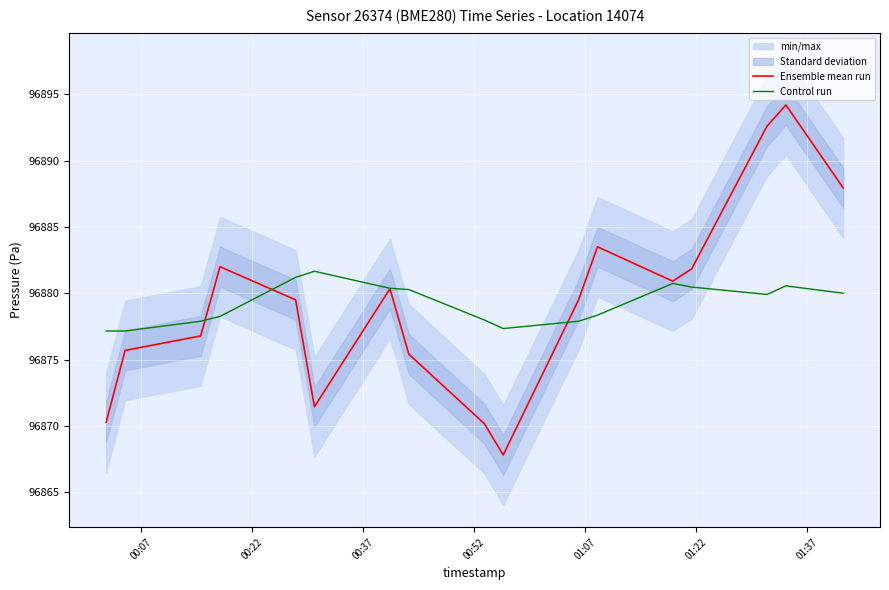

List the series in order of their overall mean, lowest first.

Control run, Ensemble mean run